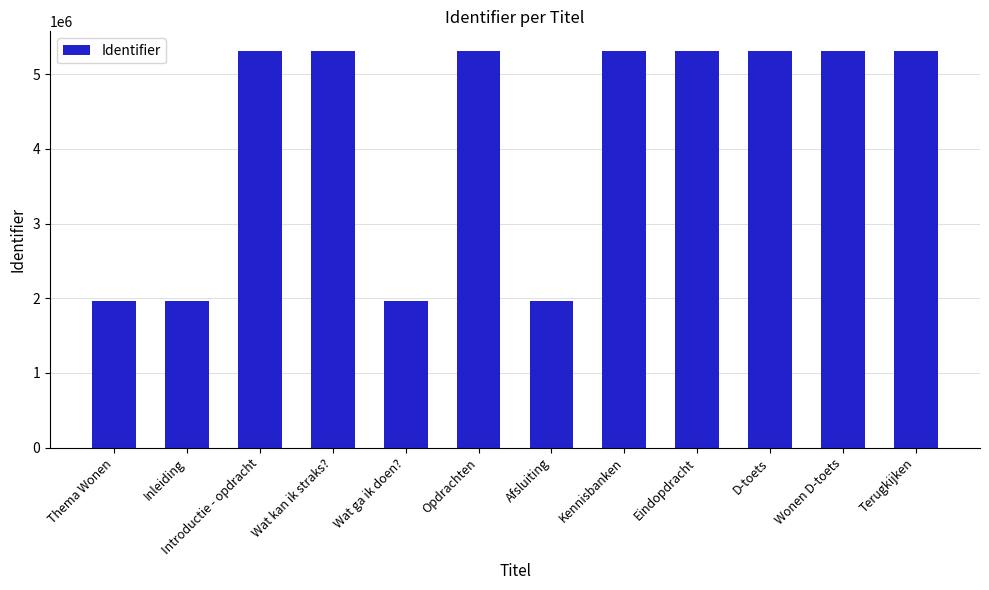

What is the difference between the maximum and minimum values?

3339928